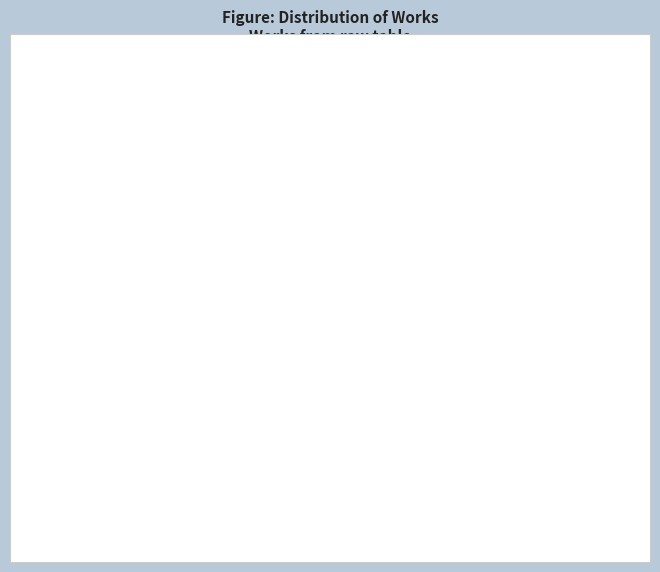

To the nearest percent, what is the difference between the largest and smallest slice percentages?

2%